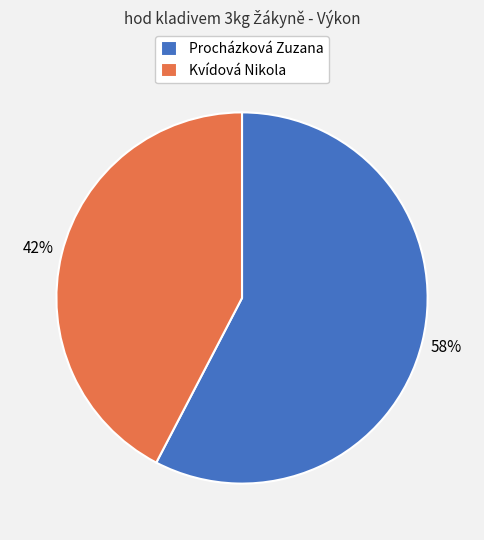

Combined, do Procházková Zuzana and Kvídová Nikola account for over 50%?

Yes